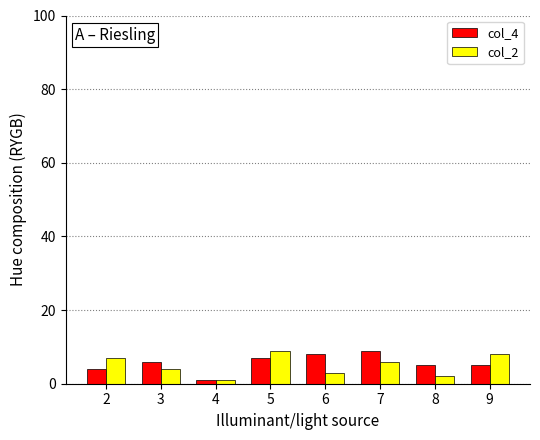

Reading right to left, list all the values displayed in this chart.

col_4: 9=5	8=5	7=9	6=8	5=7	4=1	3=6	2=4
col_2: 9=8	8=2	7=6	6=3	5=9	4=1	3=4	2=7